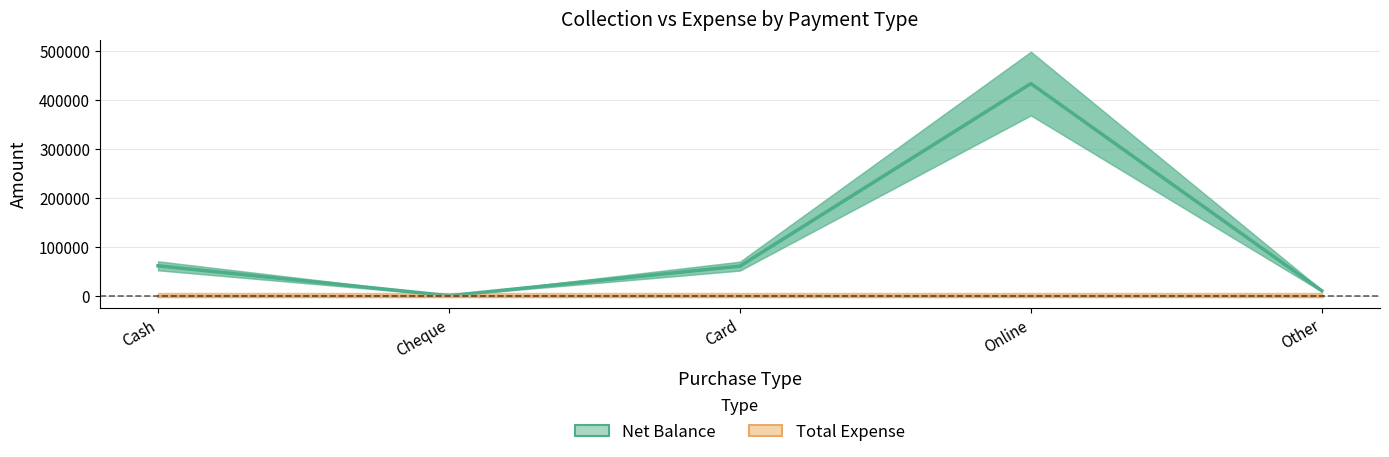

Which series changed the most between Cheque and Other?

Net Balance